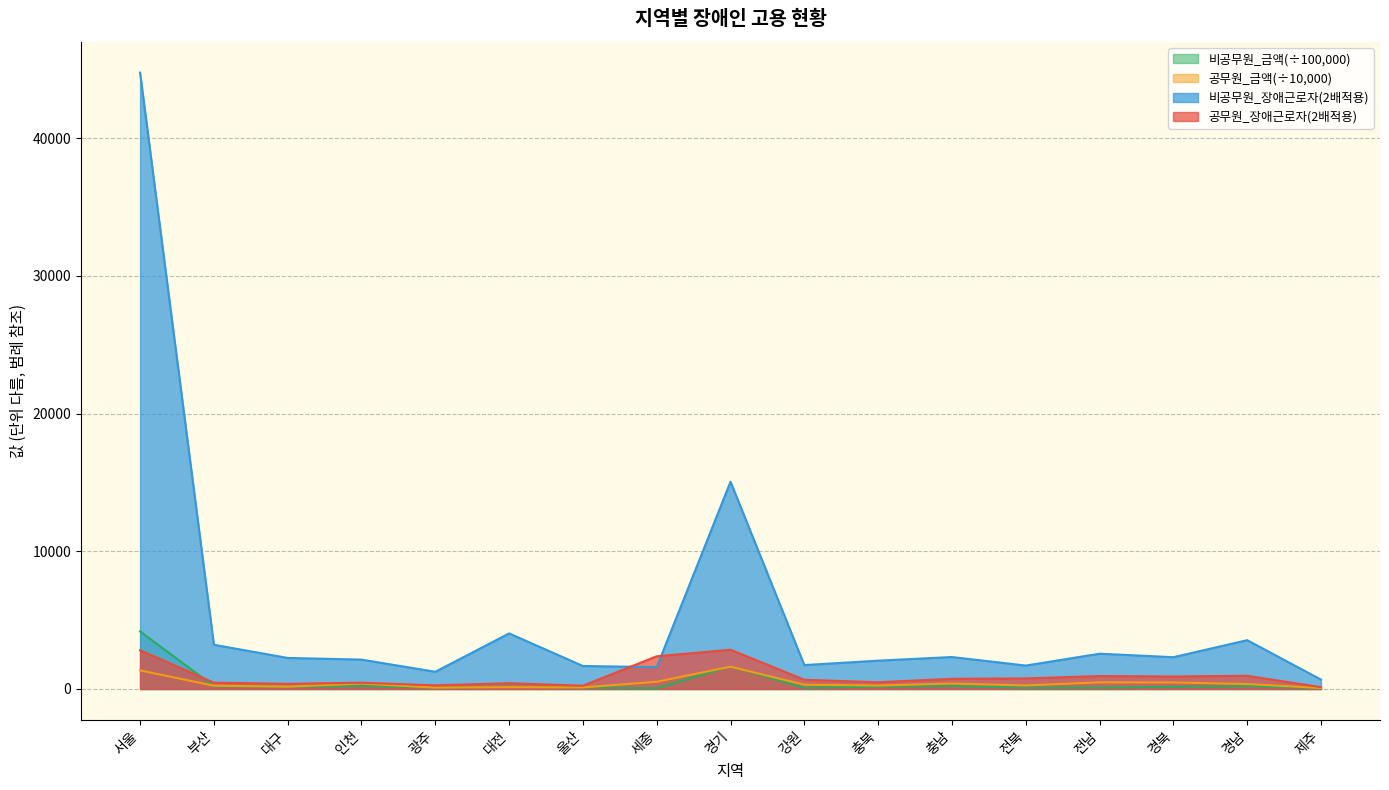

Which series has the widest spread of values?

비공무원_장애근로자(2배적용)